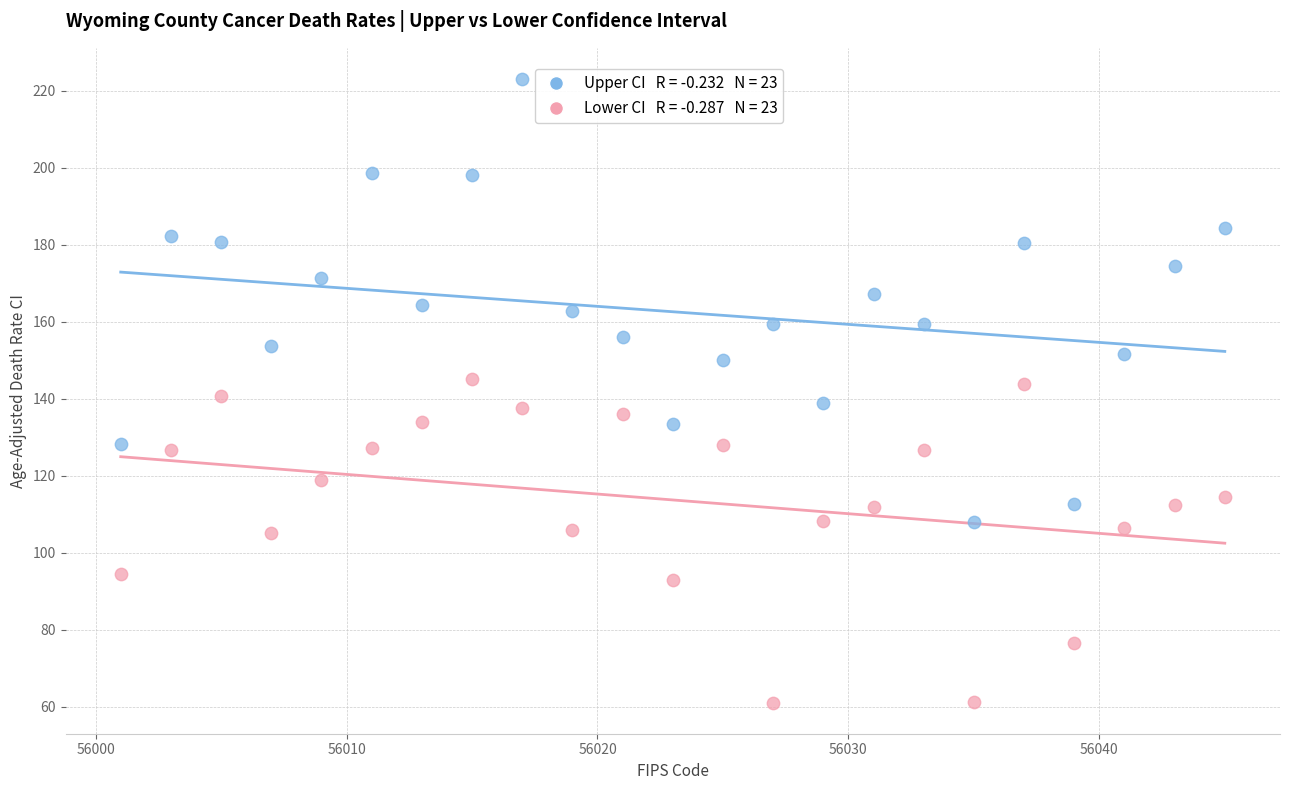

Across all data points, what is the range of X values (max minus min)?

44.0